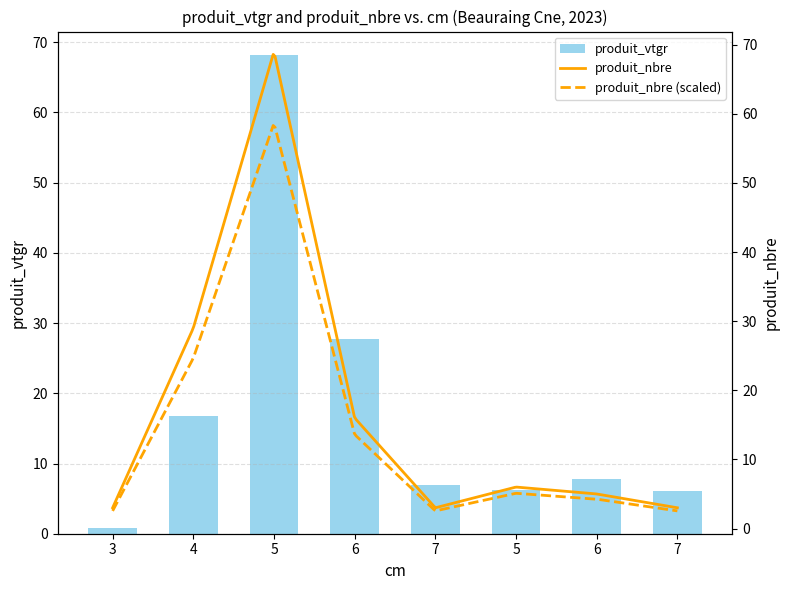

Reading right to left, what are all the values shown in this chart?

6.0	7.8	6.3	6.9	27.8	68.1	16.8	0.9